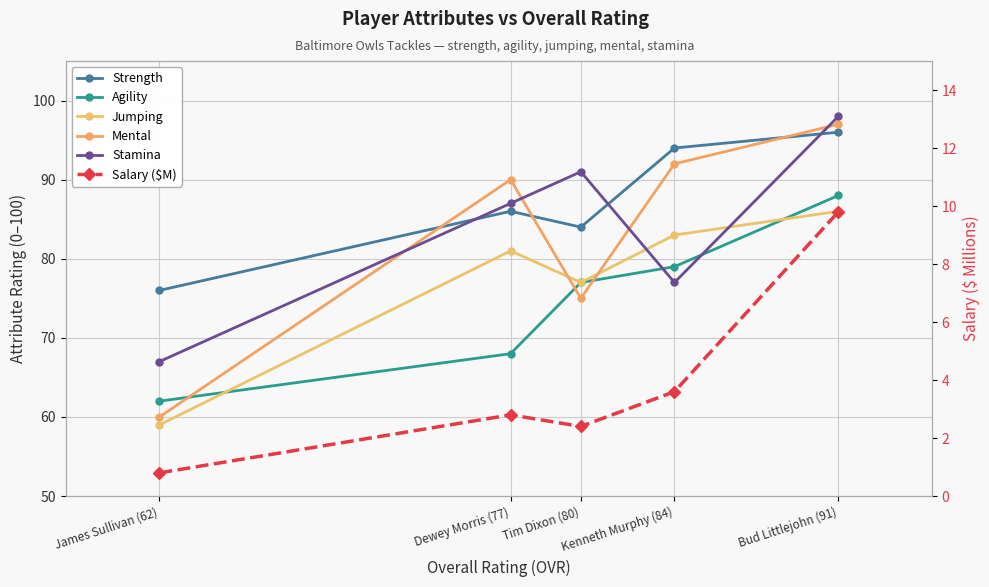

How many lines are shown in the chart?

6